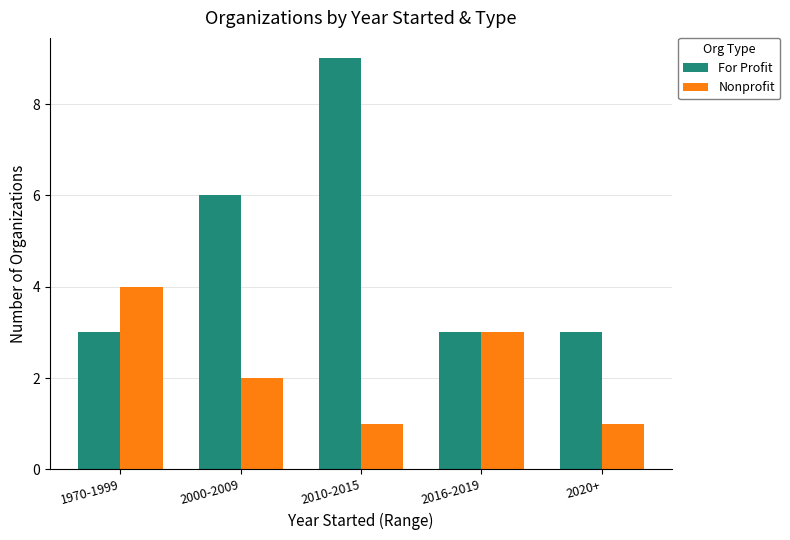

Which label corresponds to the largest value in the chart?

2010-2015